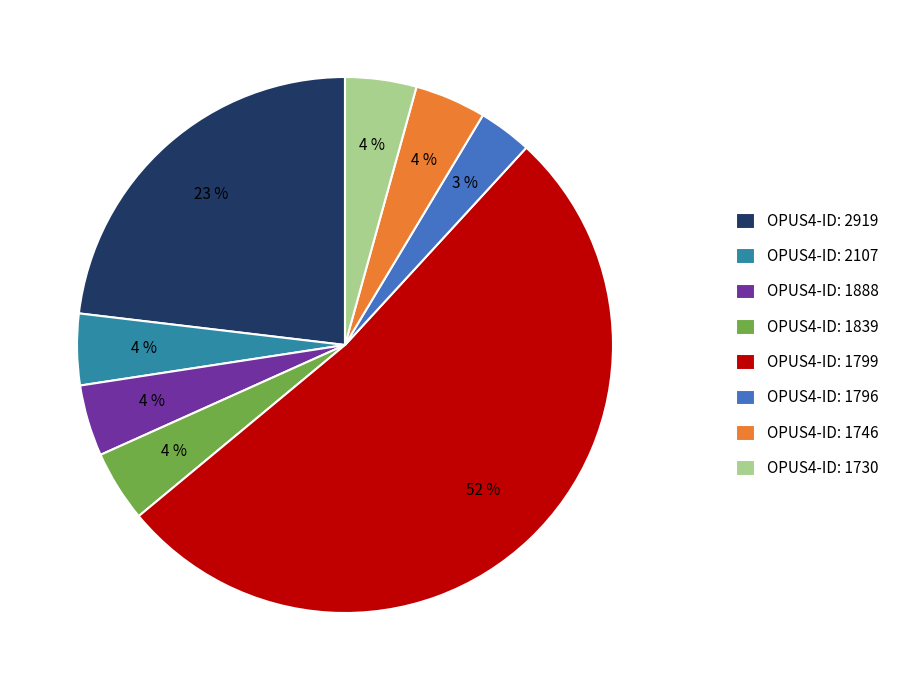

What is the smallest slice in the pie chart?

OPUS4-ID: 1796